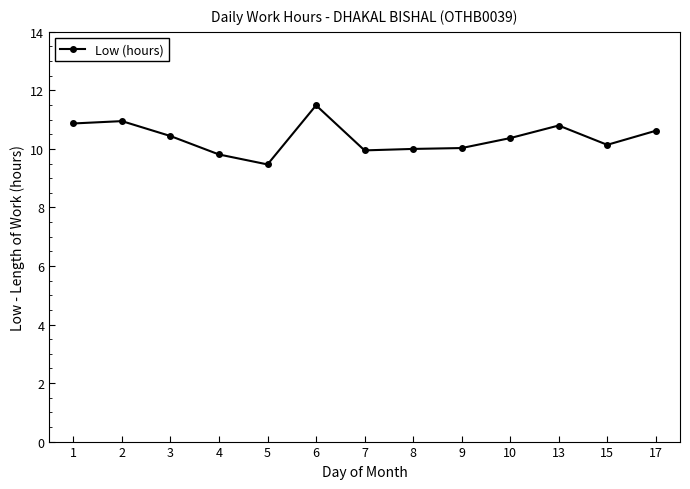

Is this an area chart (filled region under the line)?

No